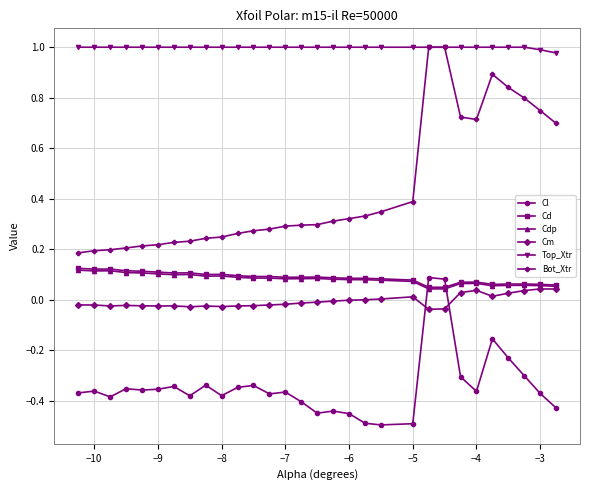

True or false: Cl and Bot_Xtr intersect in this chart.

False